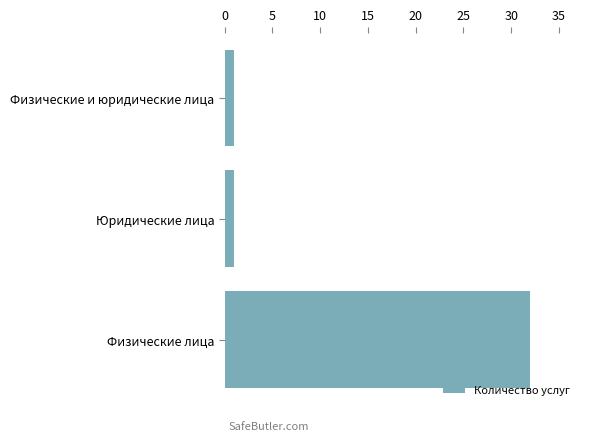

The chart shows a value of 1 at Физические и юридические лица. True or false?

True